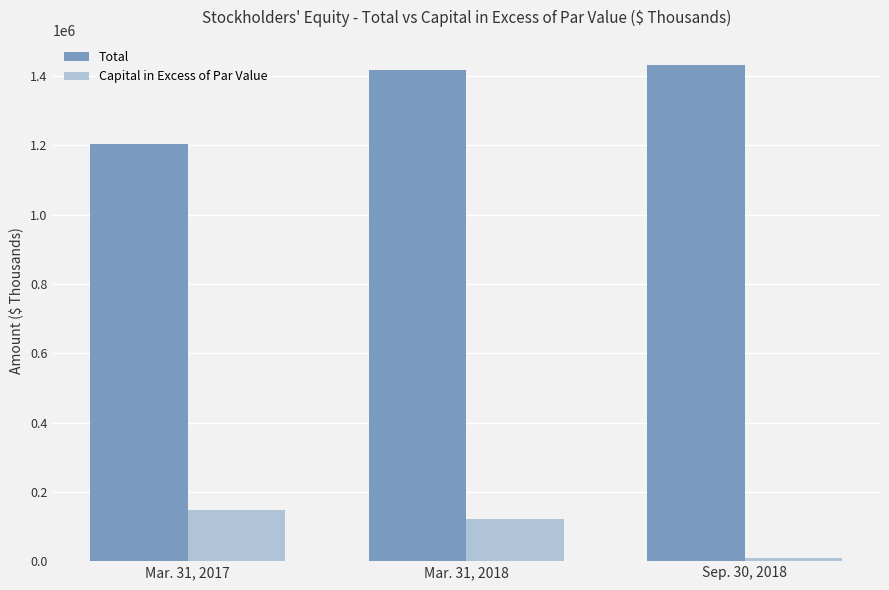

Rank the series by their average value, from lowest to highest.

Capital in Excess of Par Value, Total